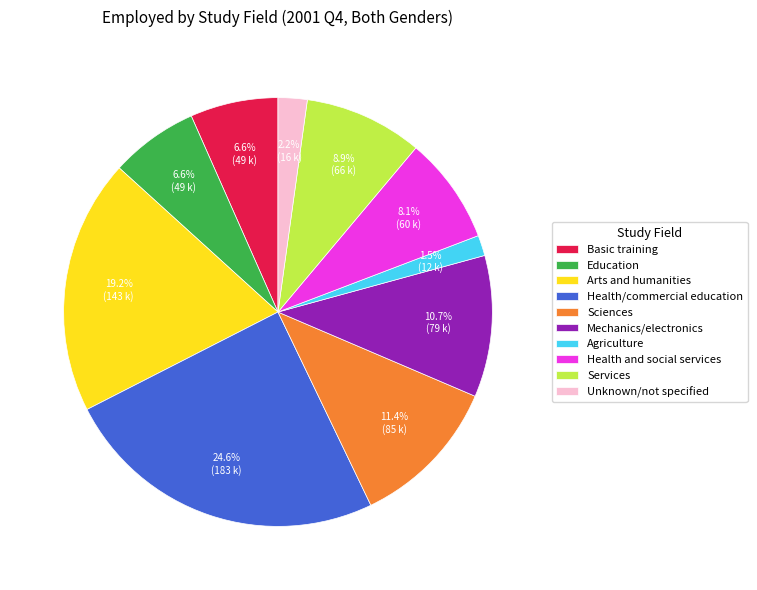

Which slice is the largest?

Health/commercial education